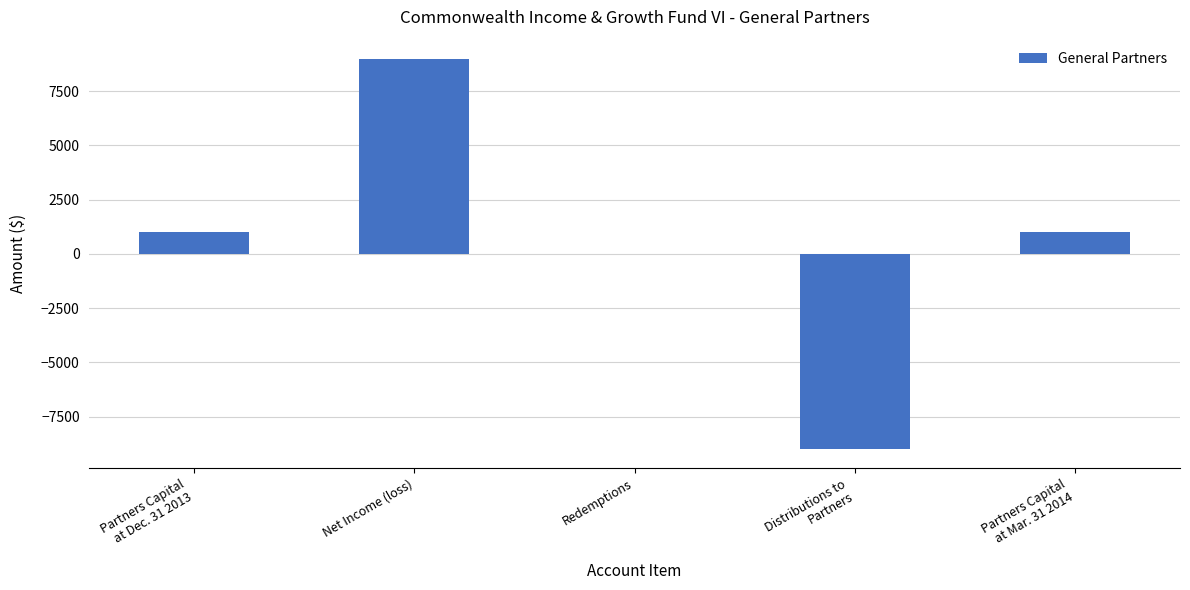

Which category has the highest value across all series?

Net Income (loss)